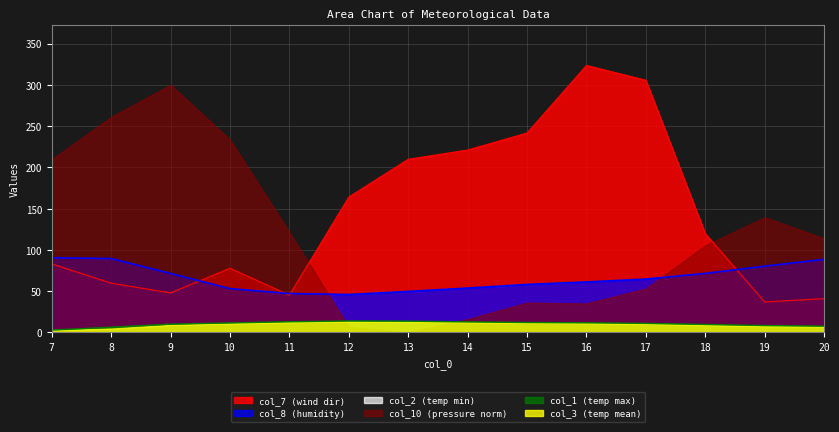

Which category has the highest value in the col_8 series?

7